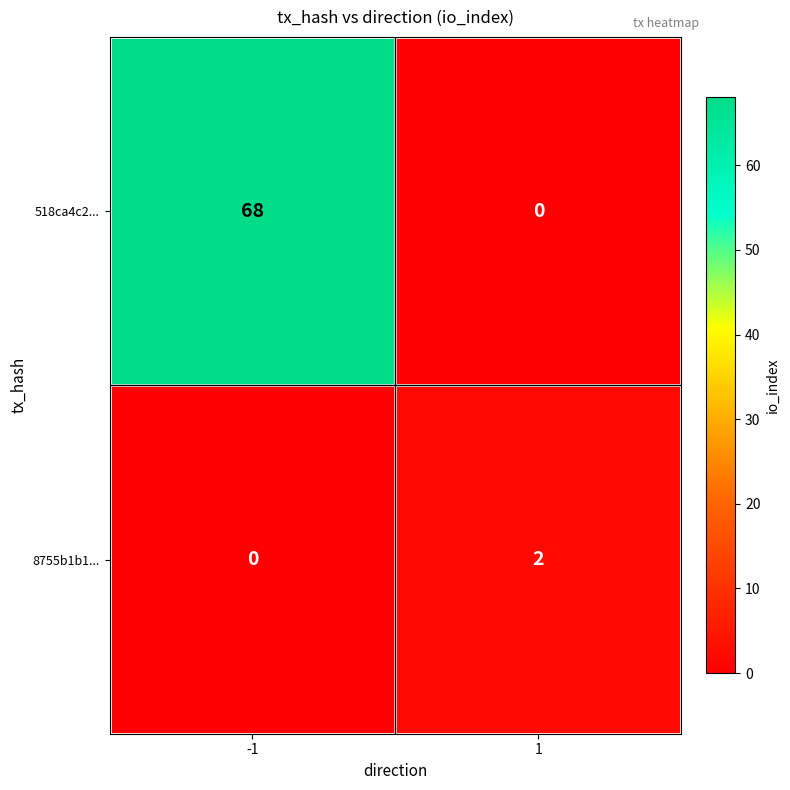

Which series has the widest spread of values?

518ca4c2...